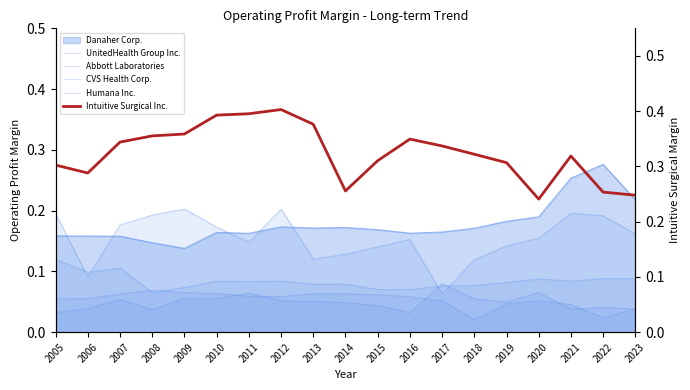

What is the sum of all UnitedHealth Group Inc. values?

1.6